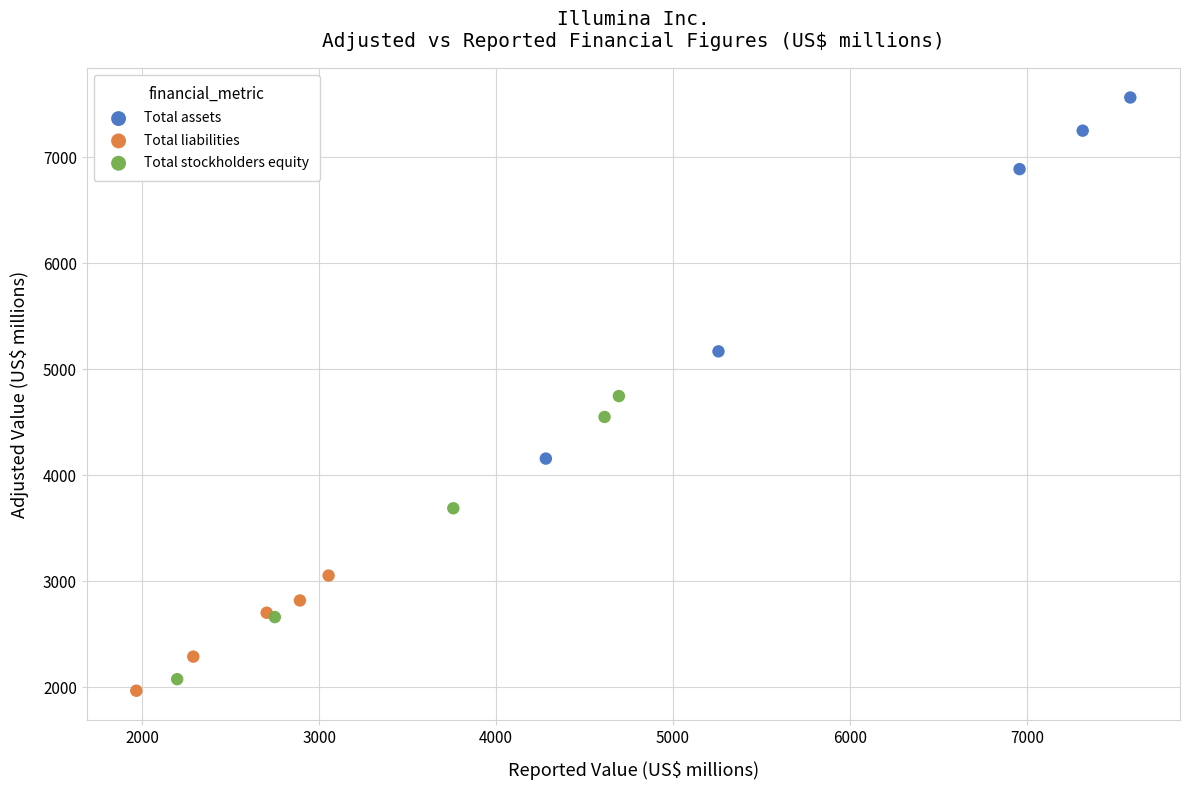

What are all the series names shown in the legend?

Total assets, Total liabilities, Total stockholders equity